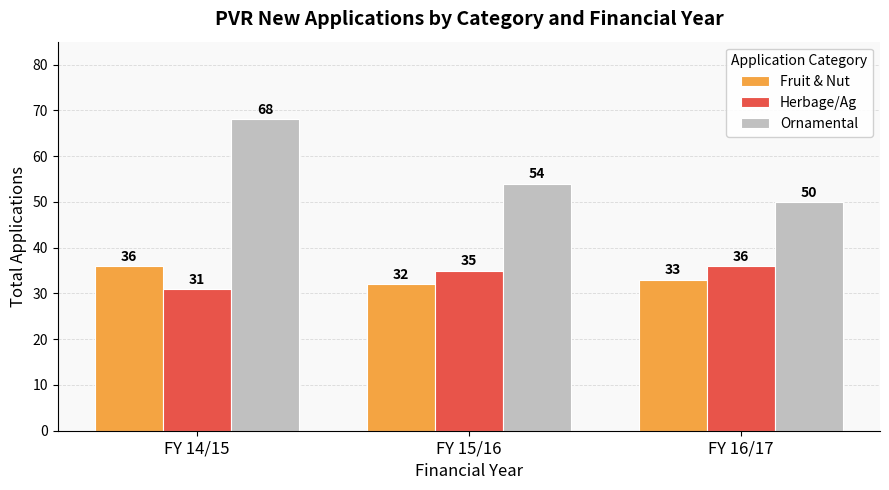

Which series changed the most between FY 14/15 and FY 15/16?

Ornamental